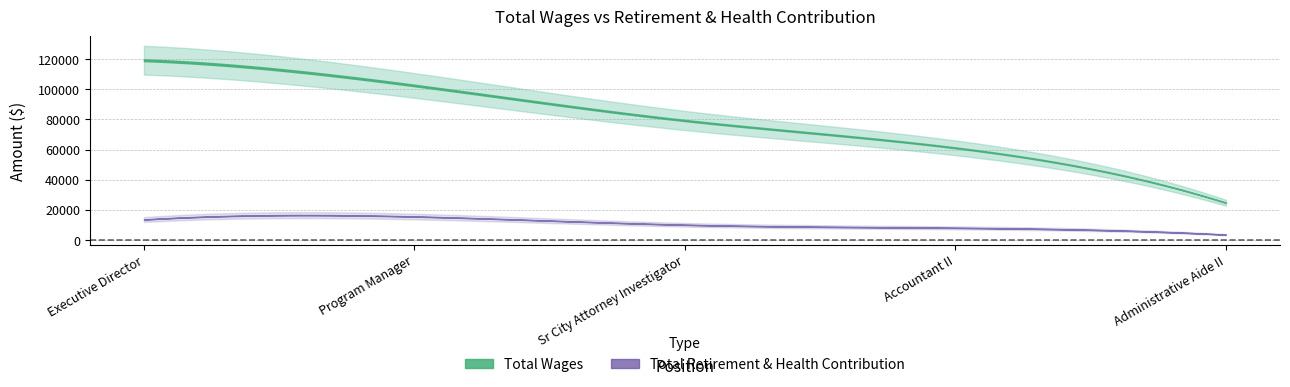

Which label corresponds to the largest value in the chart?

Executive Director